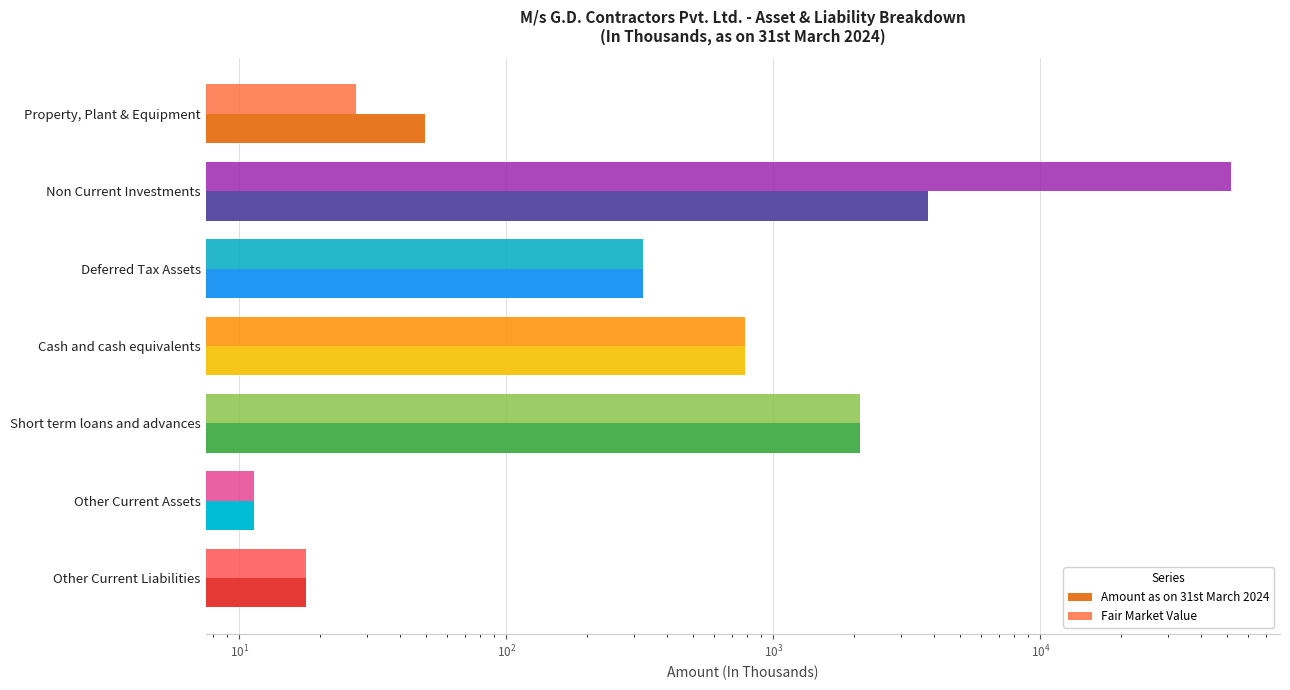

True or false: Amount as on 31st March 2024 has a value of 6402.1 at Non Current Investments.

False